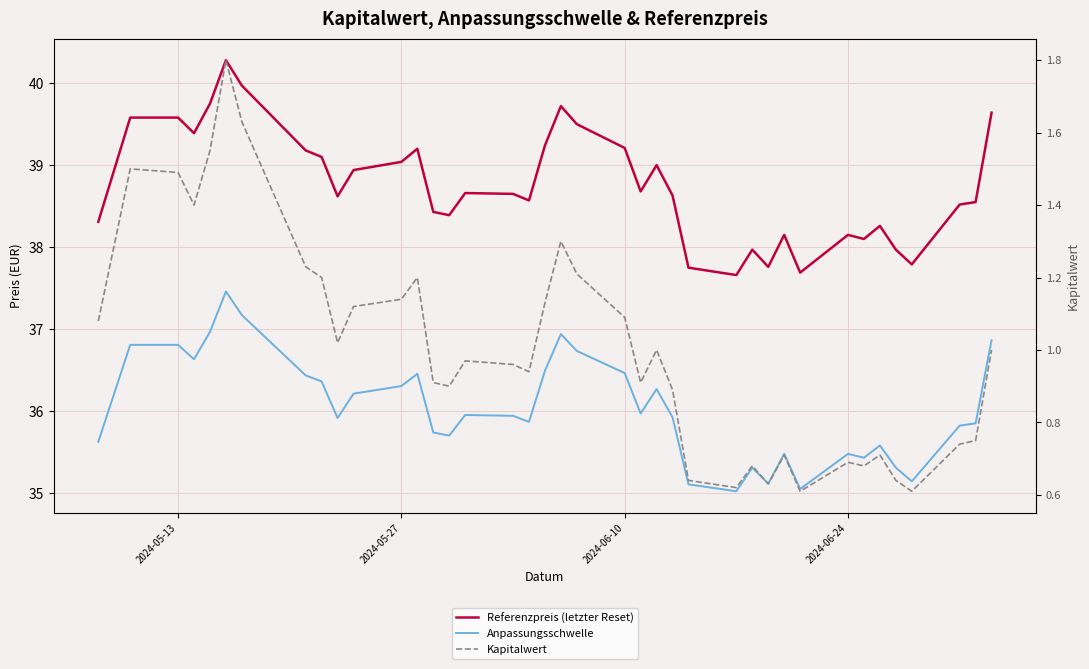

True or false: Kapitalwert and Anpassungsschwelle cross at least once.

False